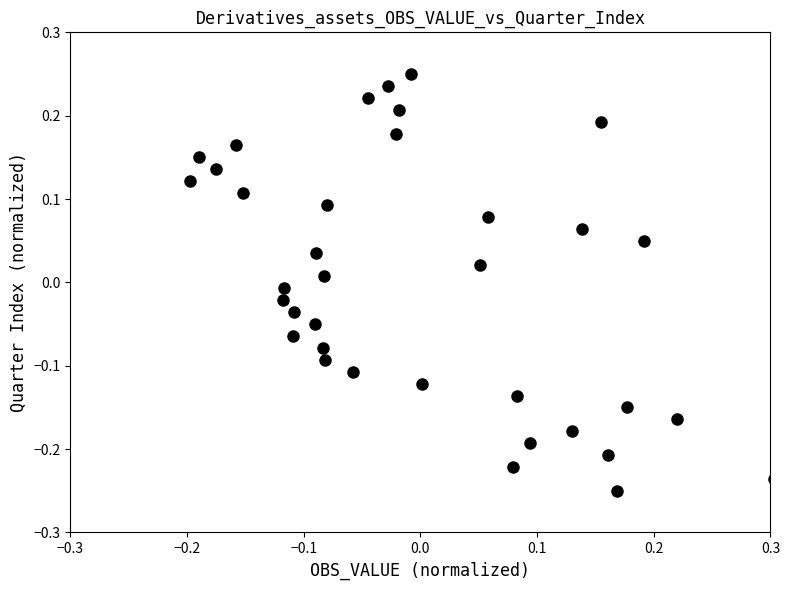

What is the range of X values (max minus min)?

0.5